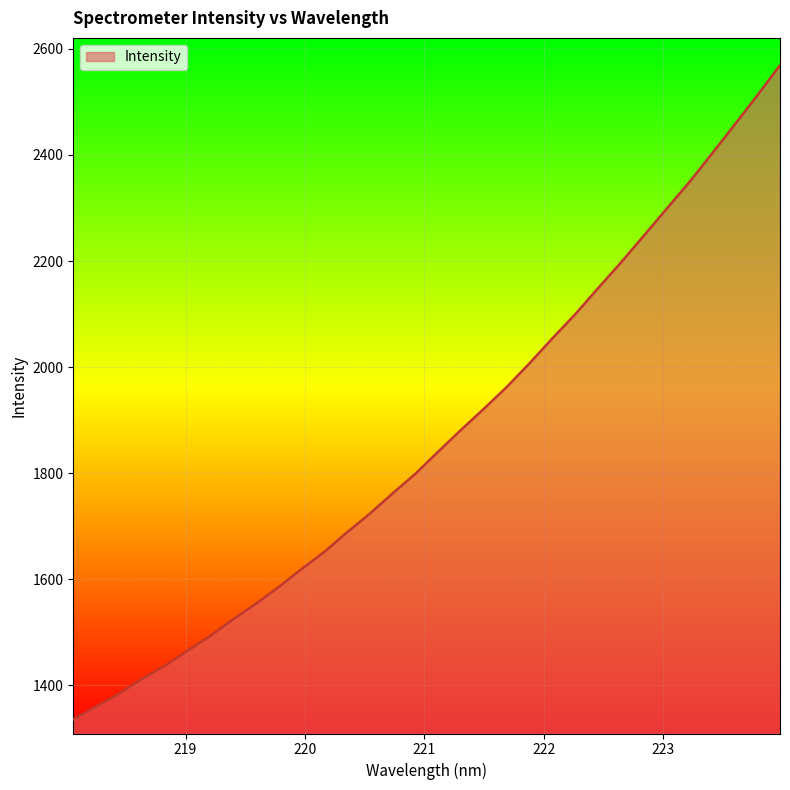

What is the difference between the maximum and minimum values?

1233.9